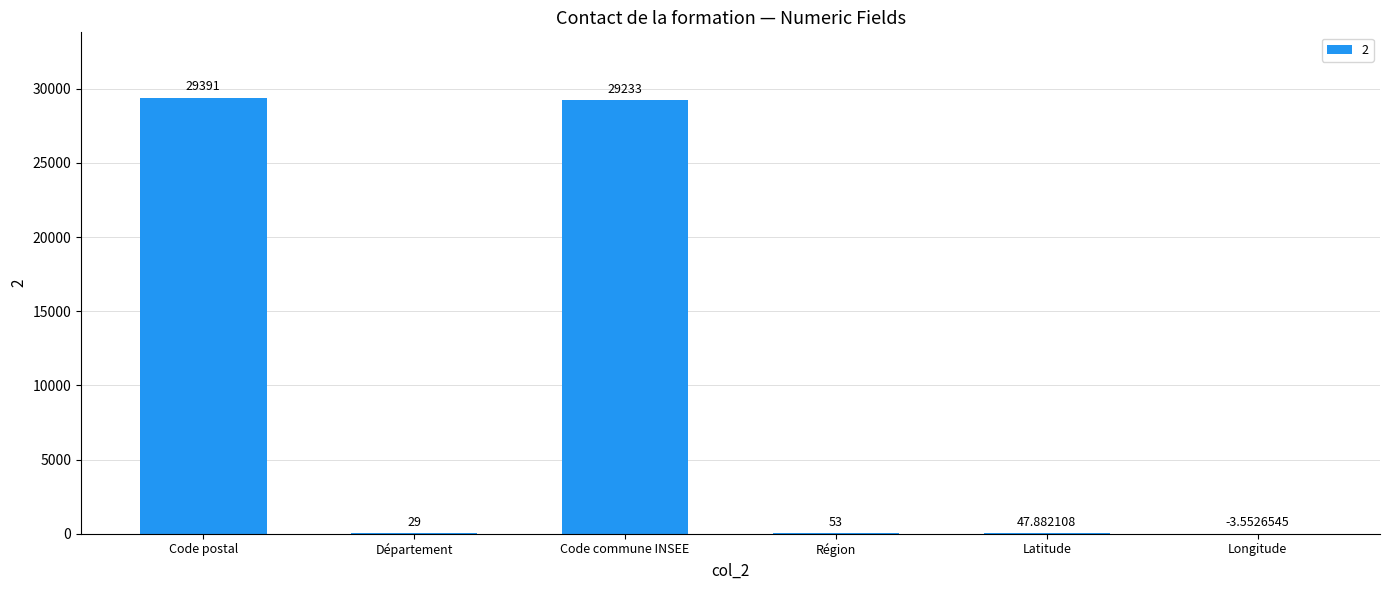

Which label corresponds to the largest value in the chart?

Code postal